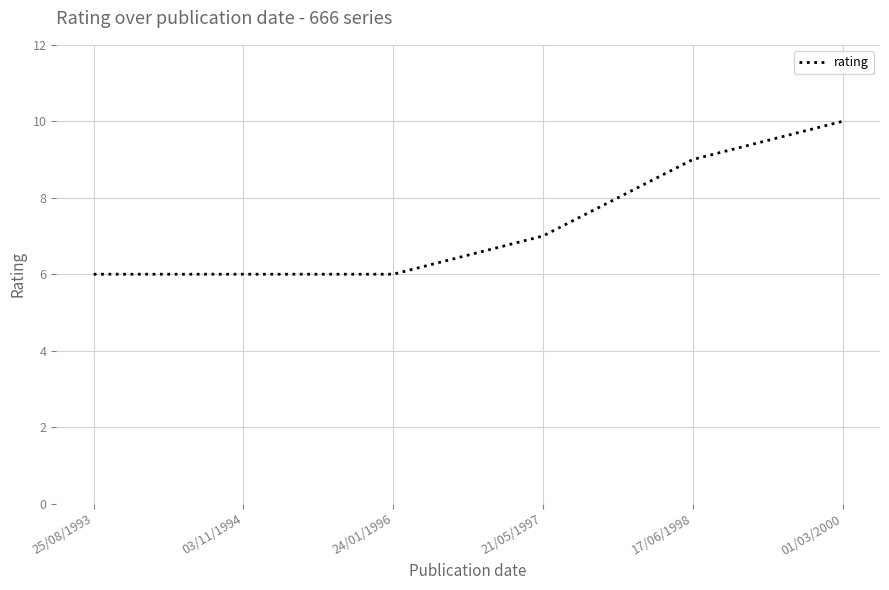

Reading left to right, what are all the values shown in this chart?

6	6	6	7	9	10